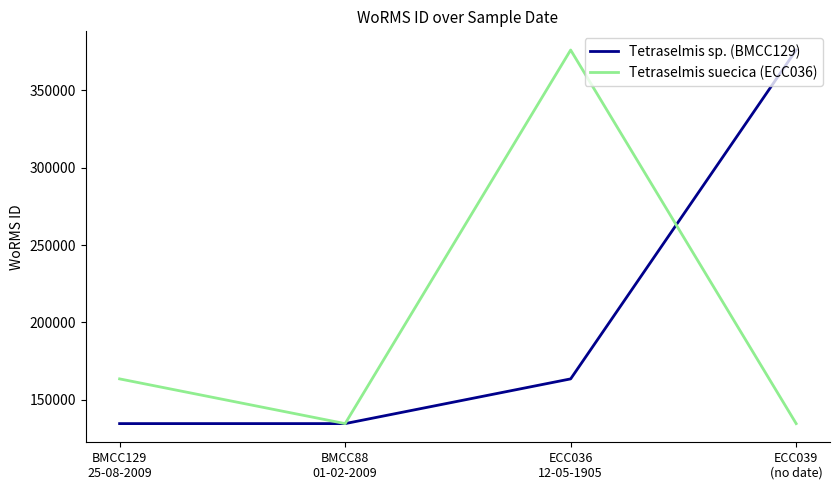

What is the difference between the Tetraselmis sp. (BMCC129) values at BMCC129
25-08-2009 and ECC036
12-05-1905?

28921